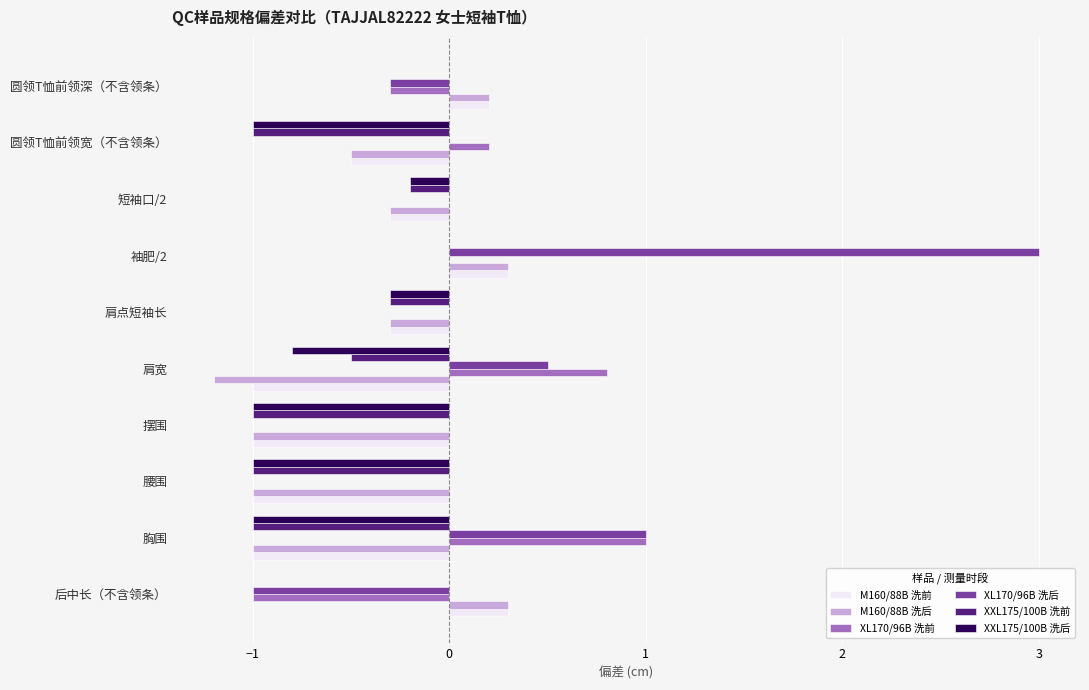

Read the M160/88B 洗前 value at 胸围.

-1.0